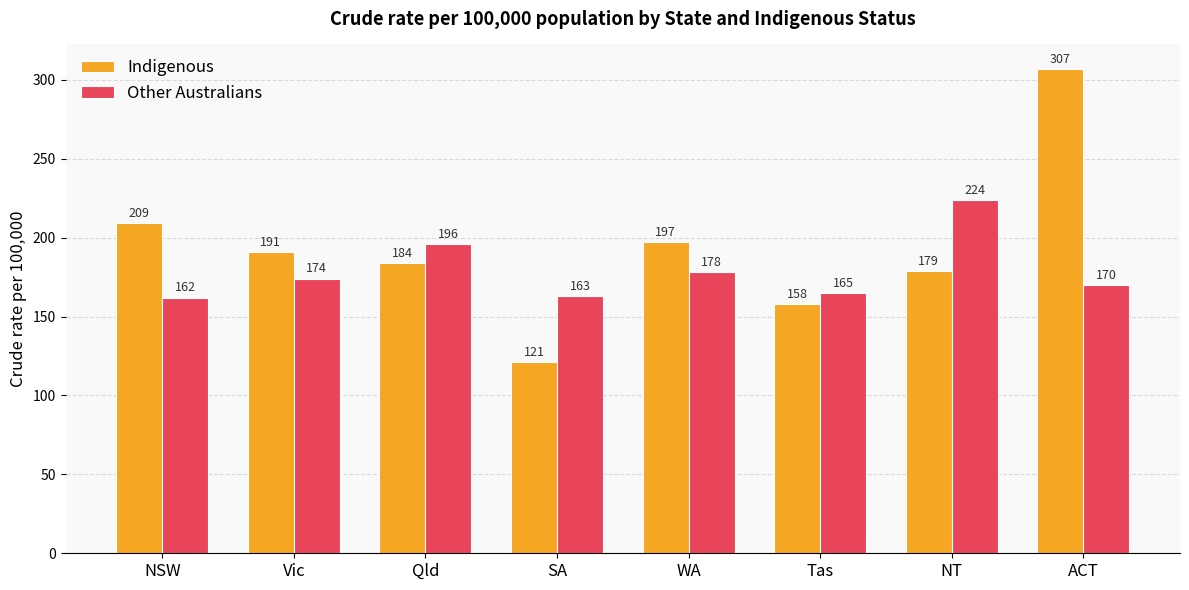

Which series has the largest total across all categories?

Indigenous